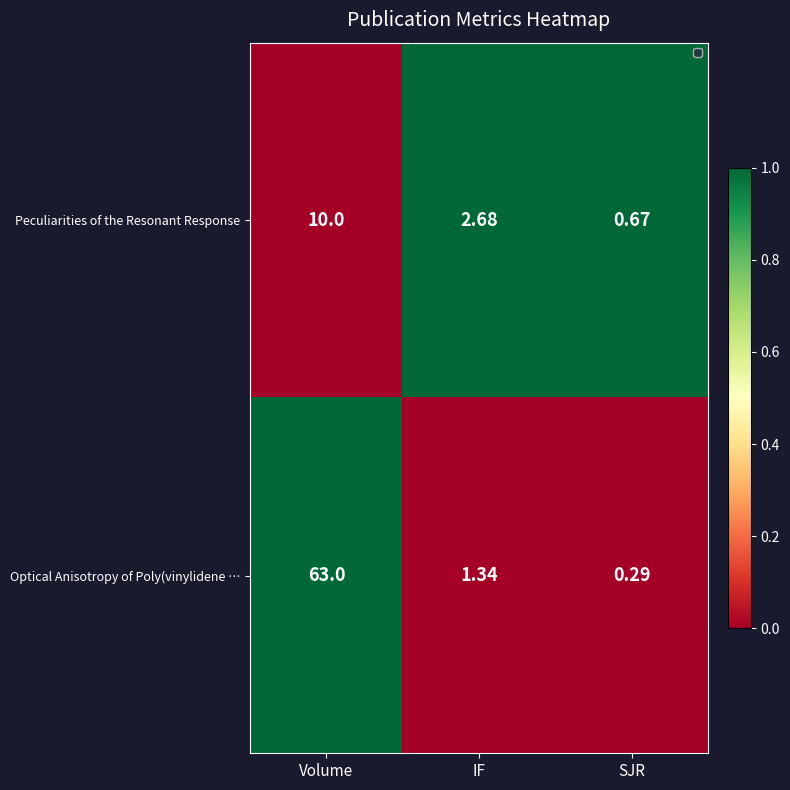

Where does the Optical Anisotropy of Poly(vinylidene … series first go above 1?

Volume